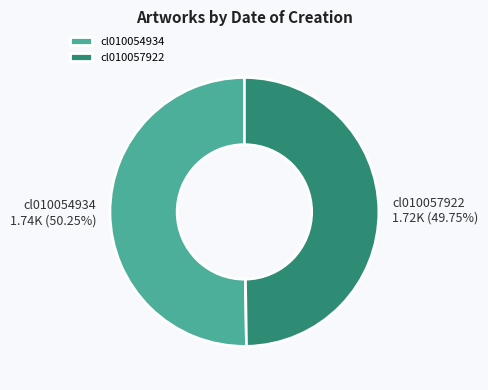

Does any single category account for the majority?

Yes